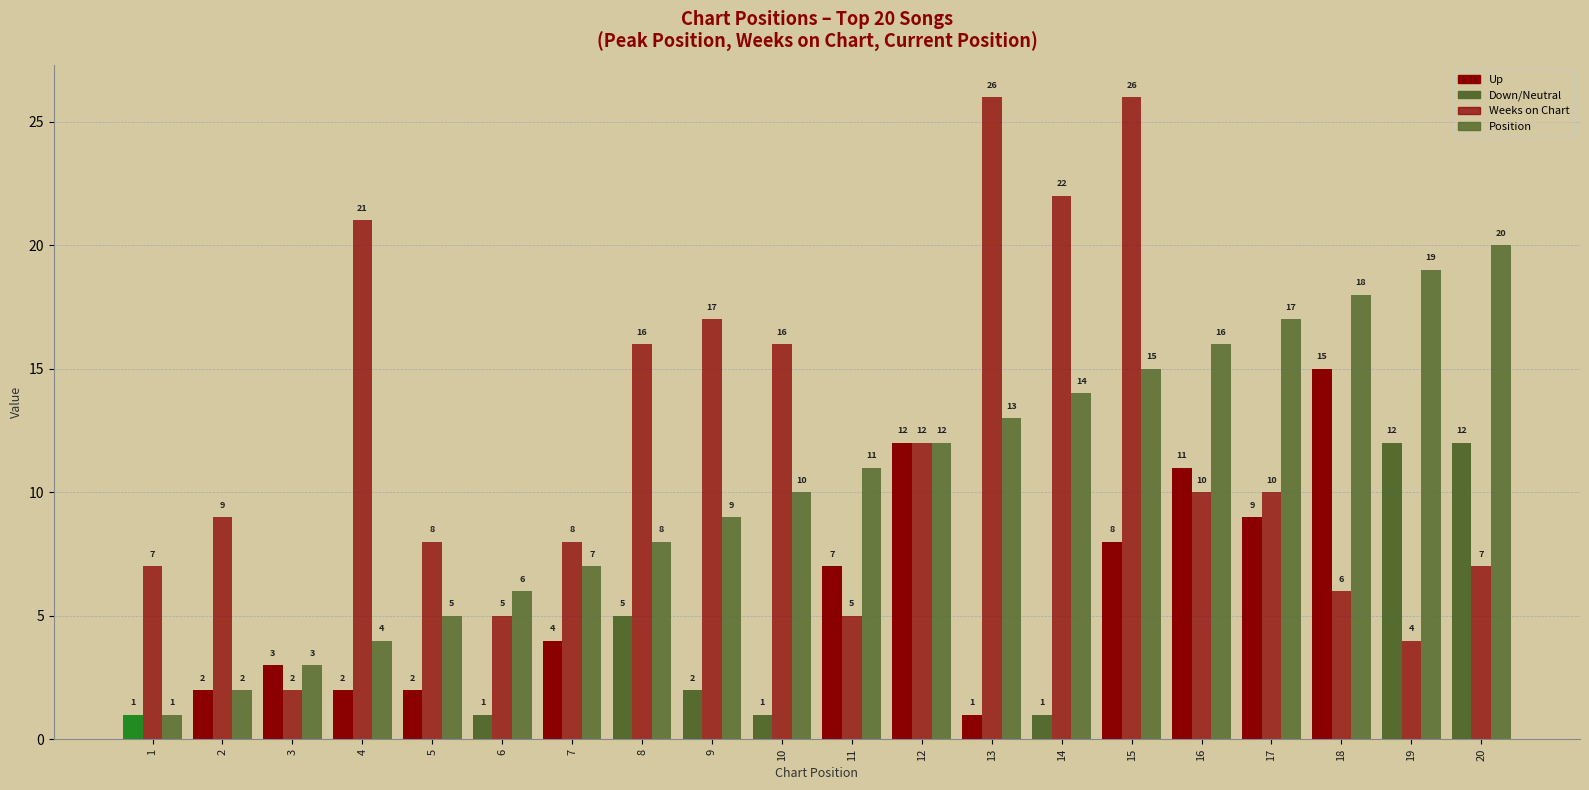

Reading right to left, transcribe all the data shown in this chart.

Peak Position: 12	12	15	9	11	8	1	1	12	7	1	2	5	4	1	2	2	3	2	1
Weeks on Chart: 7	4	6	10	10	26	22	26	12	5	16	17	16	8	5	8	21	2	9	7
Position: 20	19	18	17	16	15	14	13	12	11	10	9	8	7	6	5	4	3	2	1